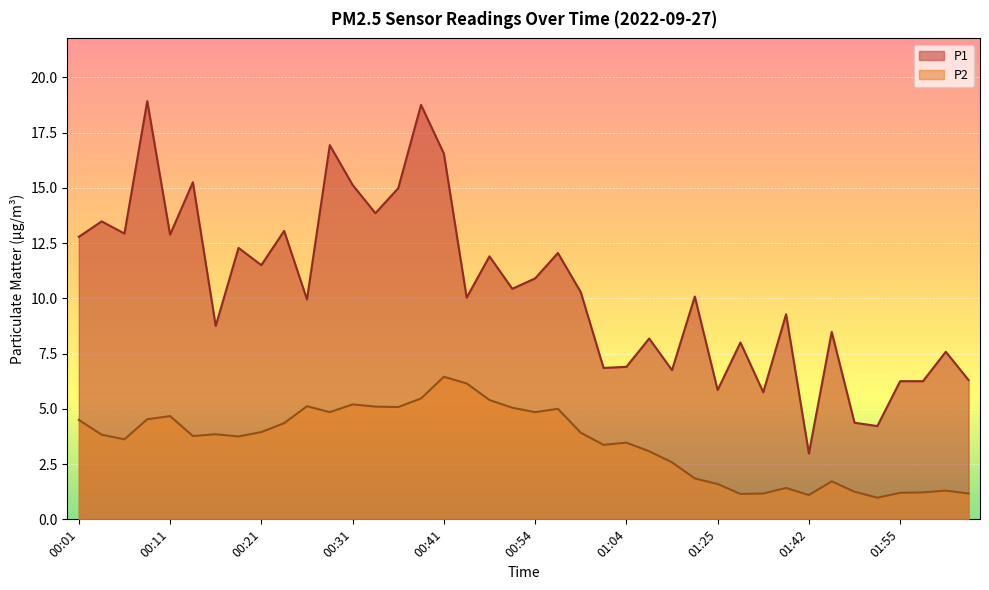

What is the minimum value for P2?

1.0